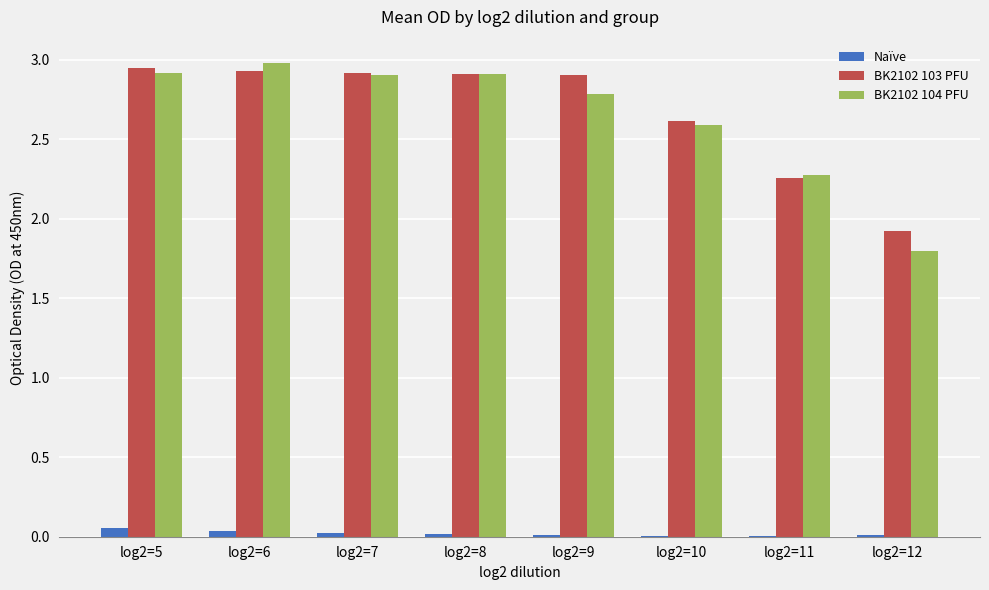

Is the value of BK2102 104 PFU at log2=11 greater than the value of BK2102 103 PFU at log2=12?

Yes